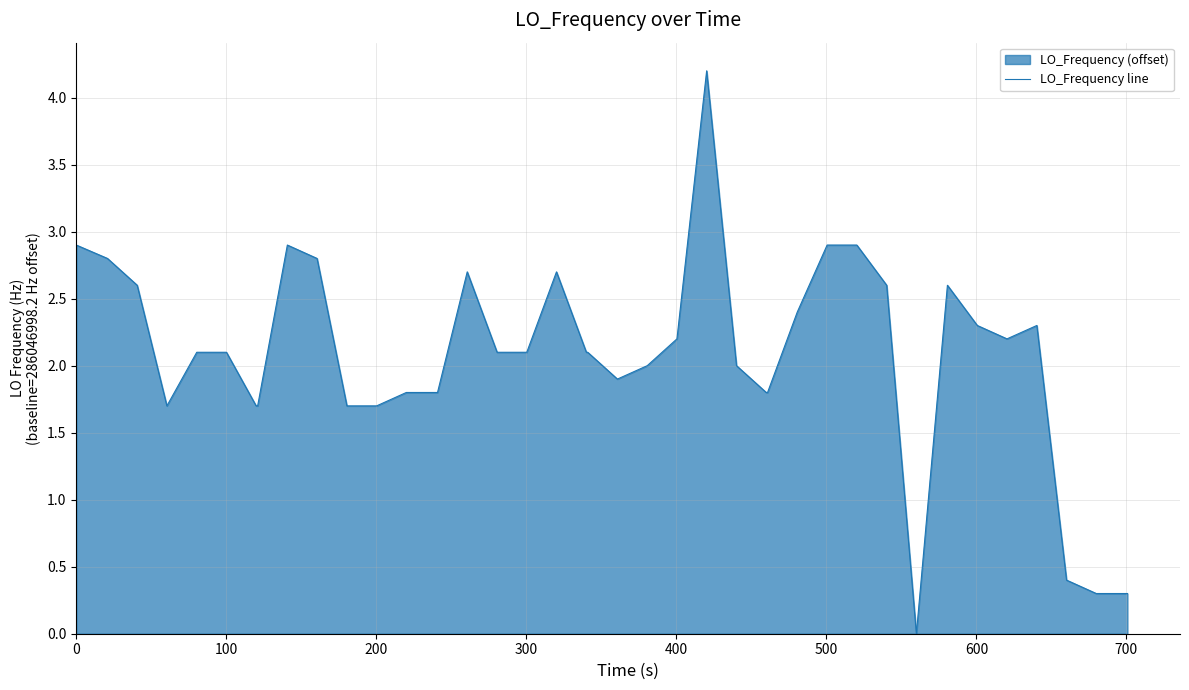

What is the maximum value shown in the chart?

4.2